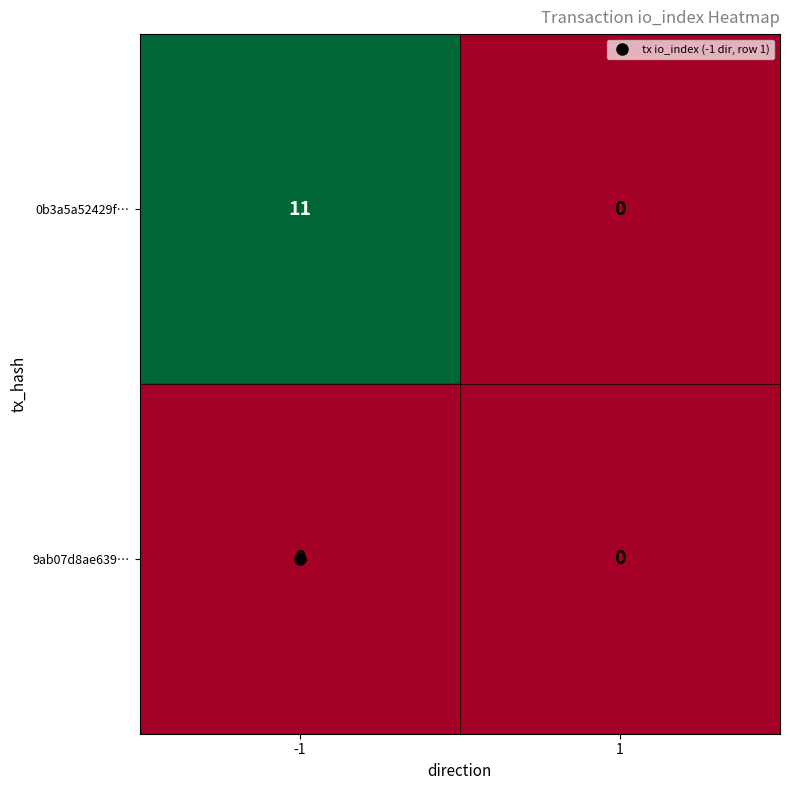

What is the greatest value displayed?

11